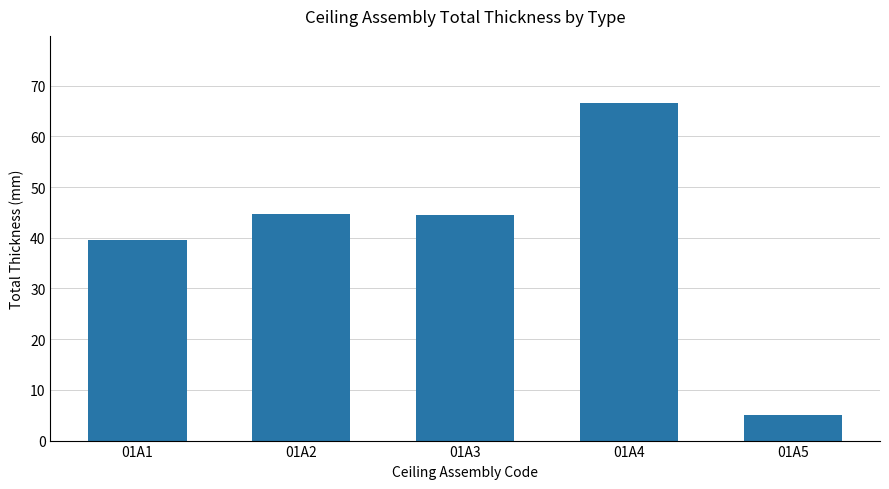

Where is the data nearest to the value 35?

01A1